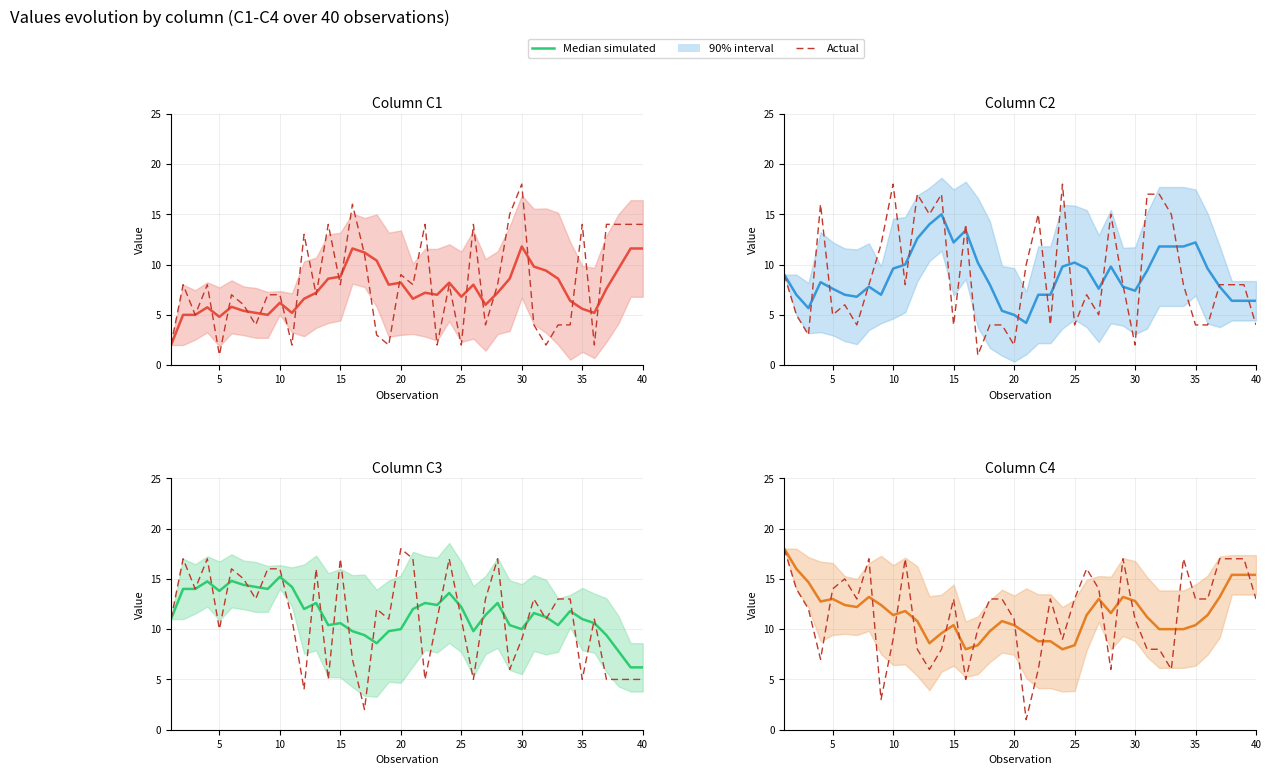

Between 35 and 34, which is larger?

35